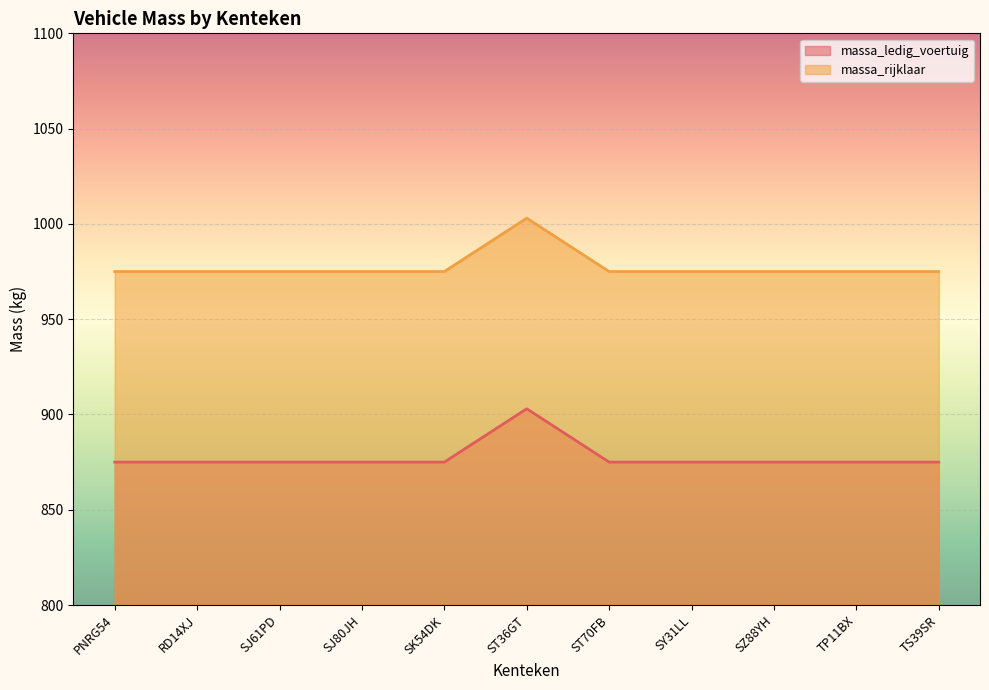

The massa_ledig_voertuig series shows 1188 at SK54DK. True or false?

False